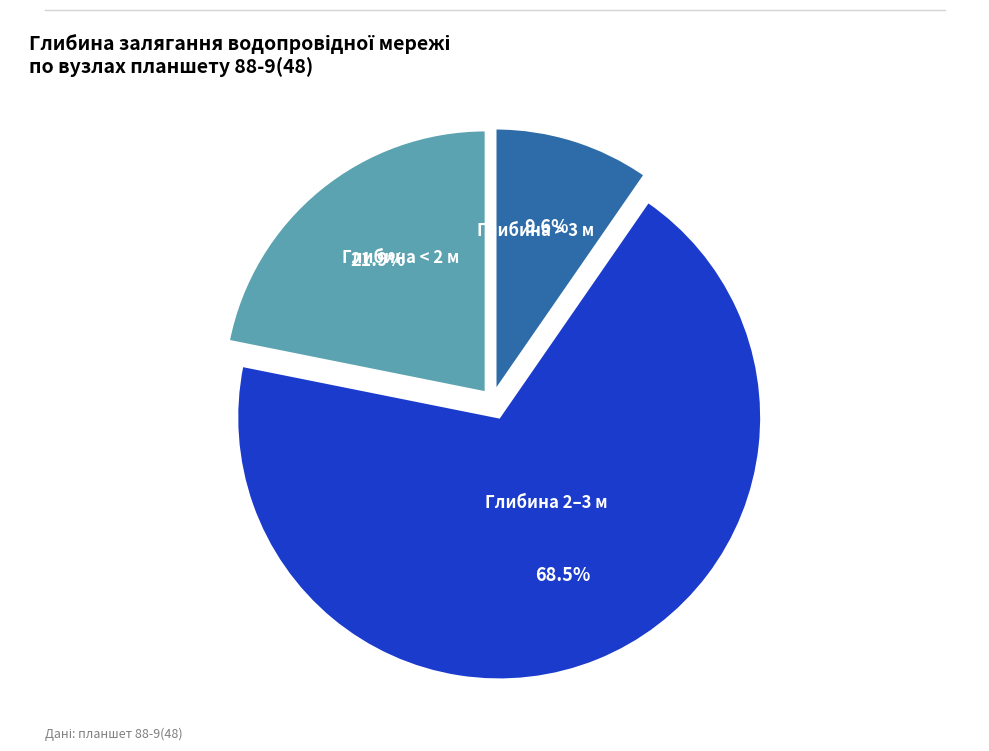

Is there any slice that represents more than half of the pie?

Yes